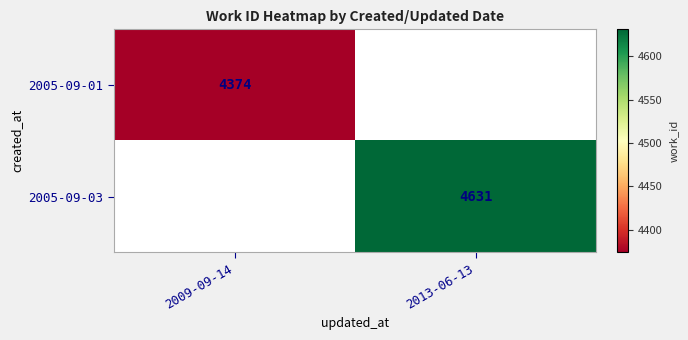

Count the number of data series in this chart.

2